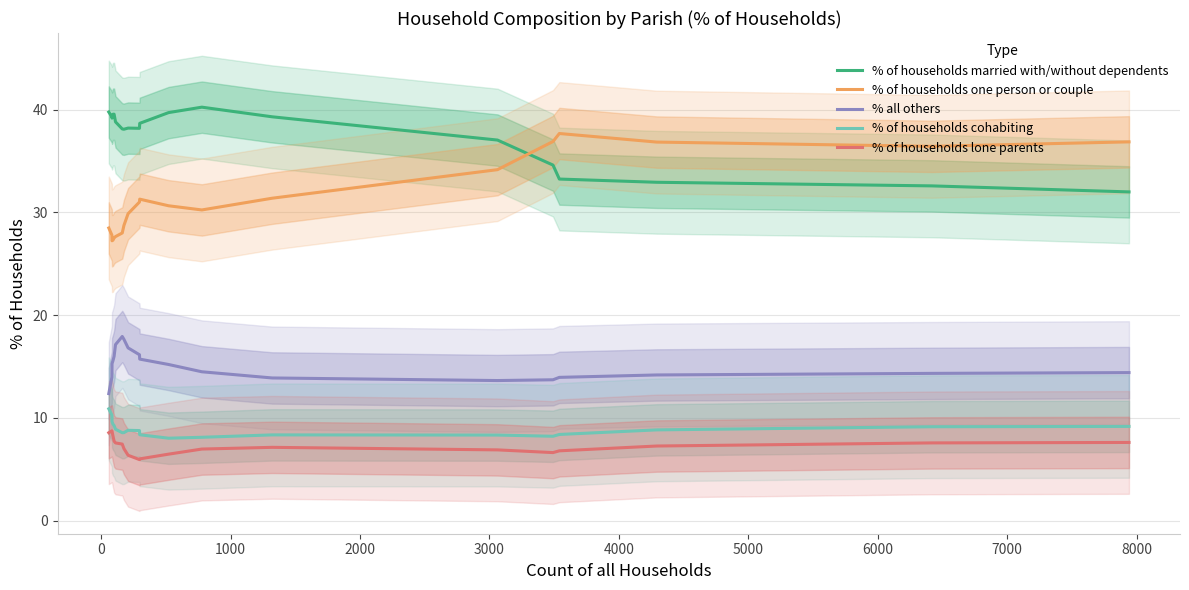

True or false: % all others and % of households lone parents intersect in this chart.

False